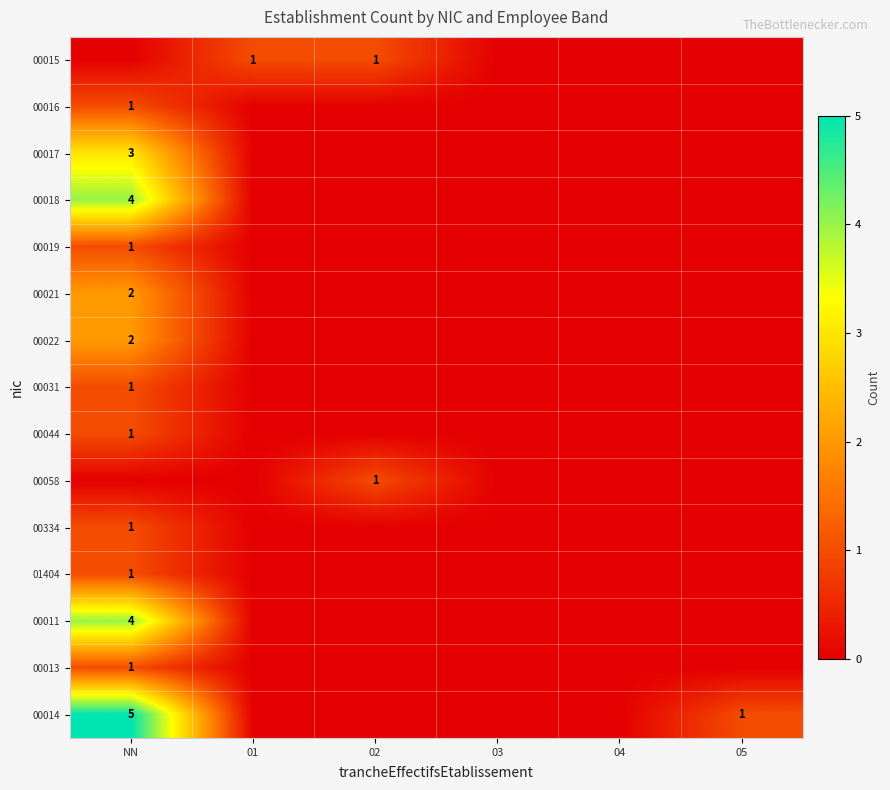

The value of 00016 at NN is 2. True or false?

False